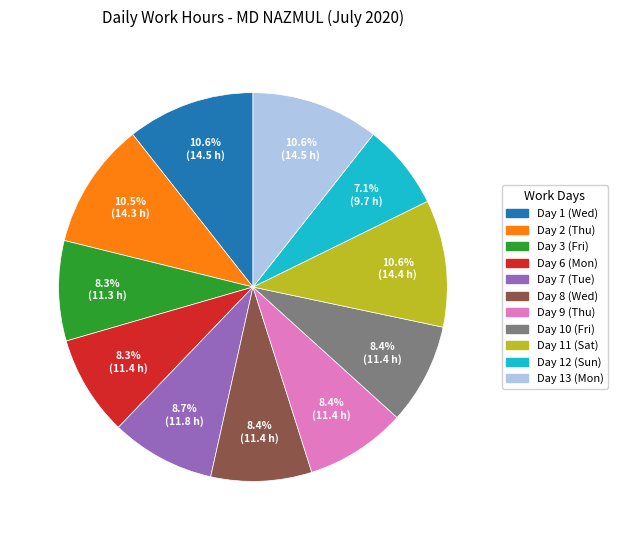

Count the number of slices in the pie.

11